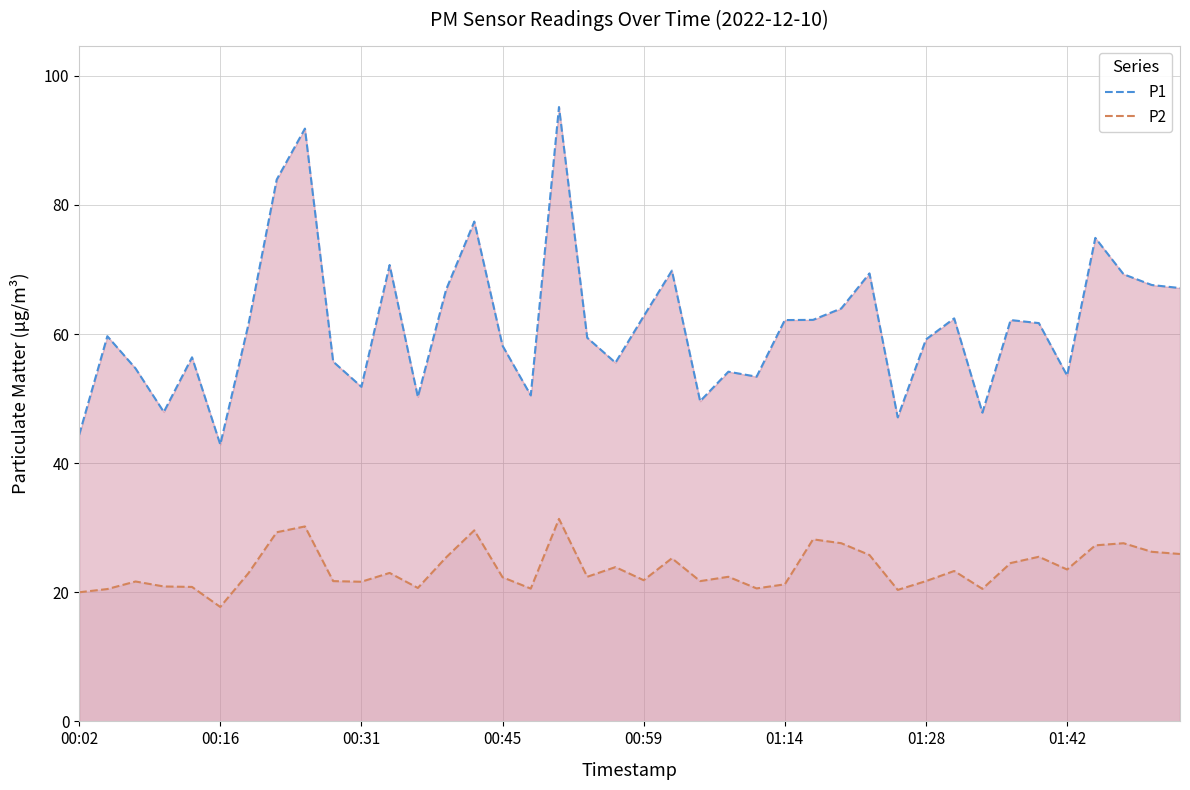

Rank the series by their average value, from highest to lowest.

P1, P2